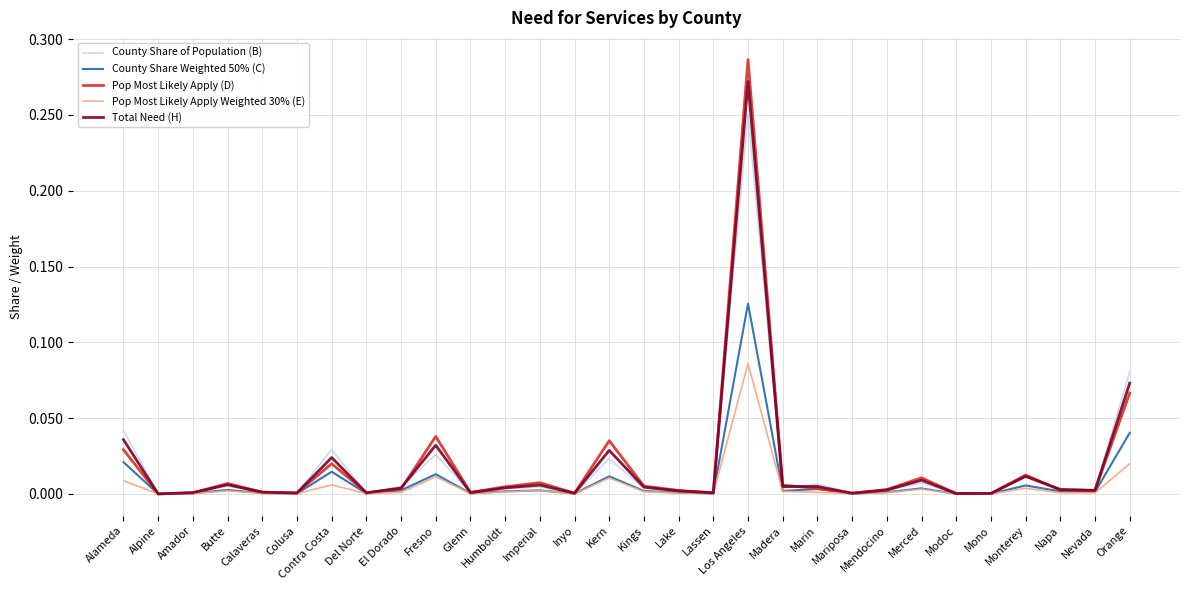

List the series in order of their peak value, lowest first.

Pop Most Likely Apply Weighted 30% (E), County Share Weighted 50% (C), County Share of Population (B), Total Need (H), Pop Most Likely Apply (D)